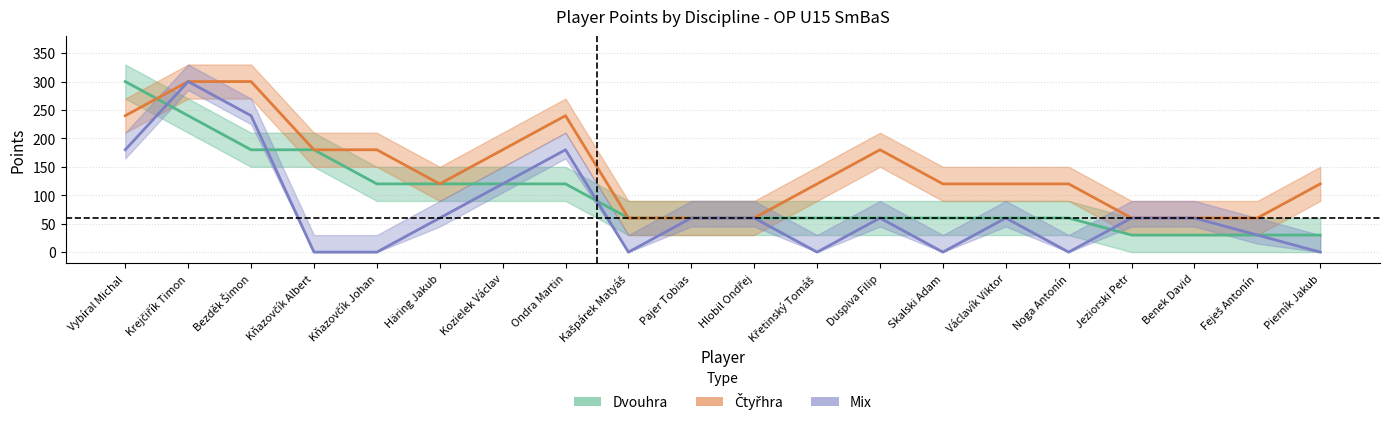

How many lines are shown in the chart?

3